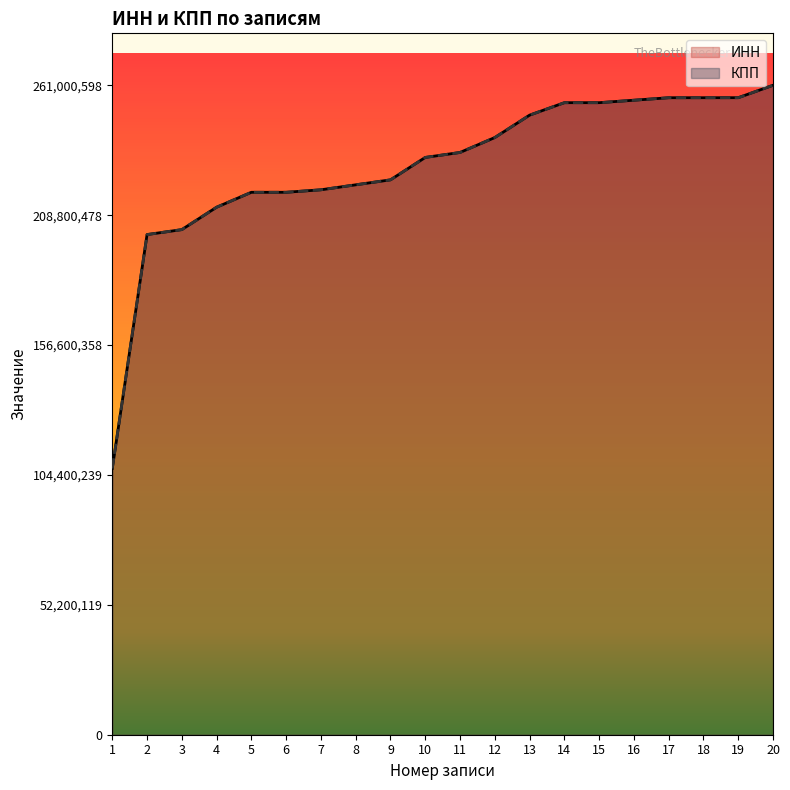

True or false: ИНН has more than 1 points higher than both neighbors.

False